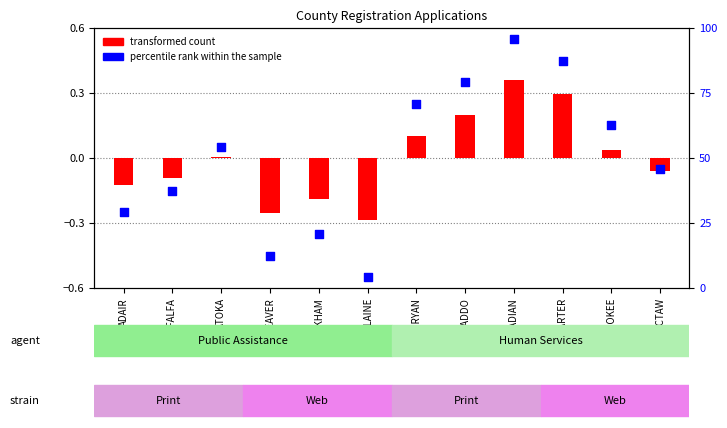

Which series contains the lowest Y value?

transformed count